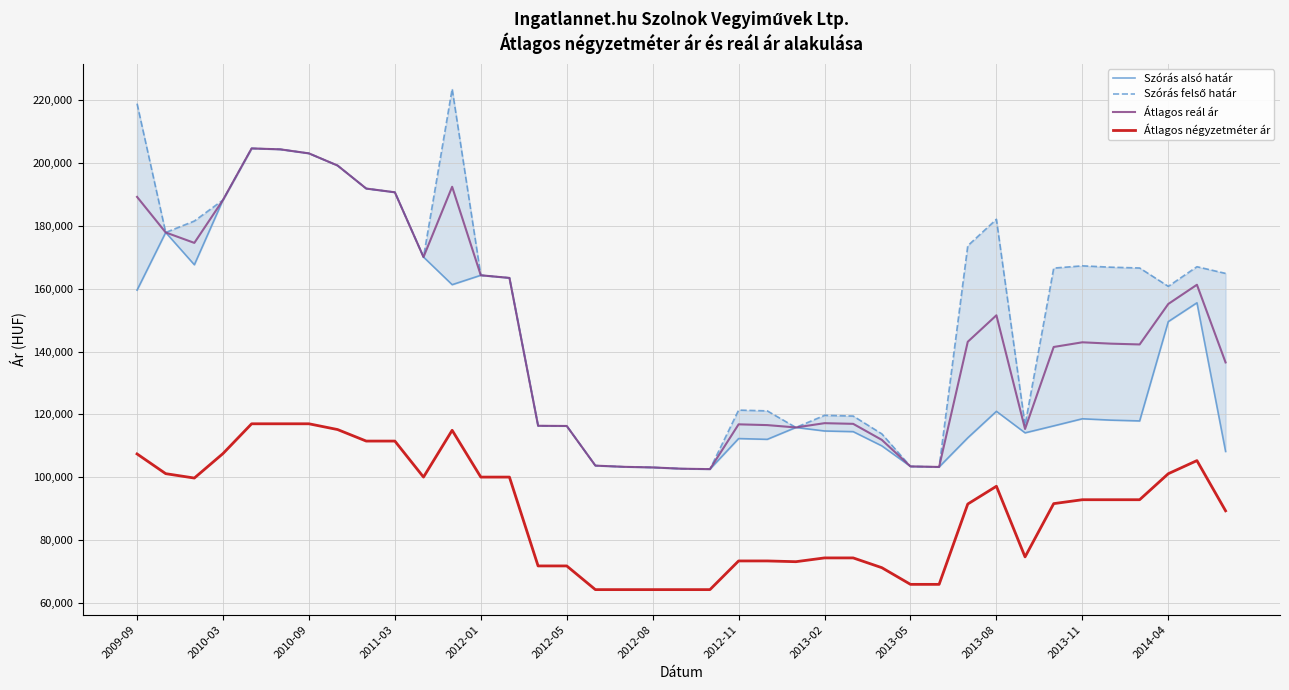

Which has a higher value, 16 or 28?

16